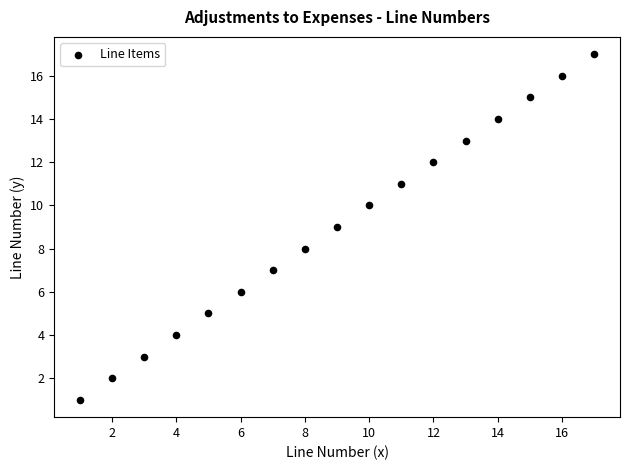

What is the range of Y values (max minus min)?

16